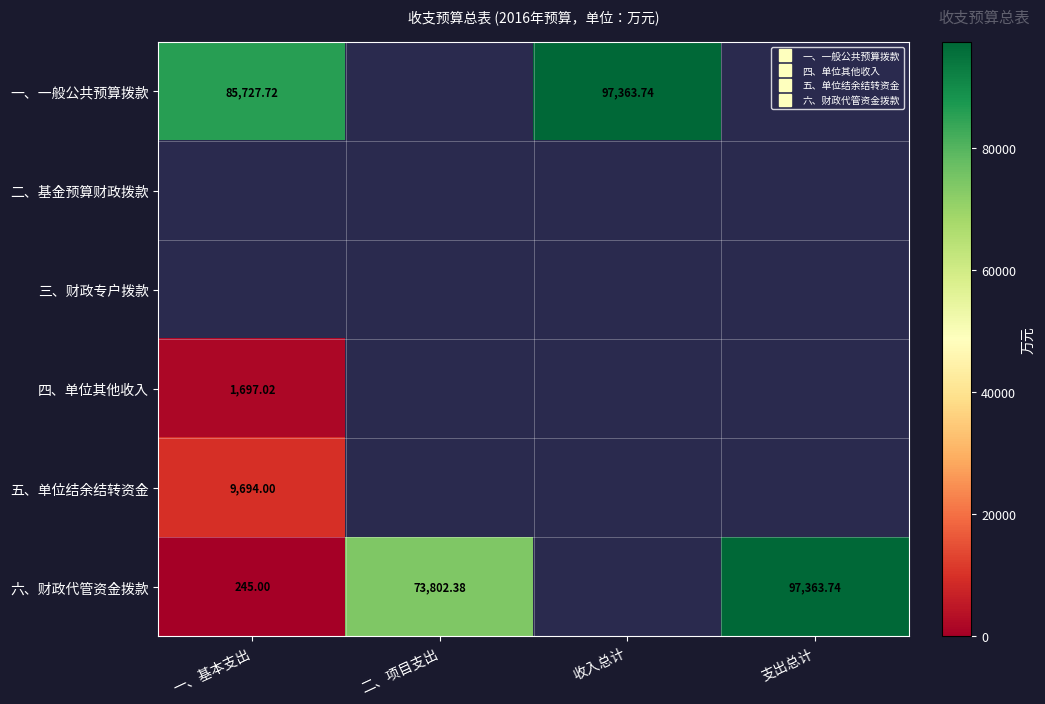

Between 一、基本支出 and 支出总计, which series saw the biggest shift?

六、财政代管资金拨款